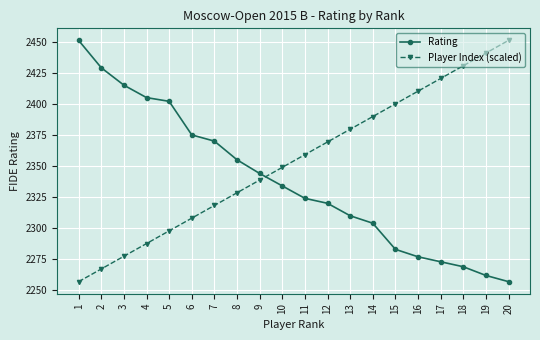

How many intersections are there between Player Index (scaled) and Rating?

1